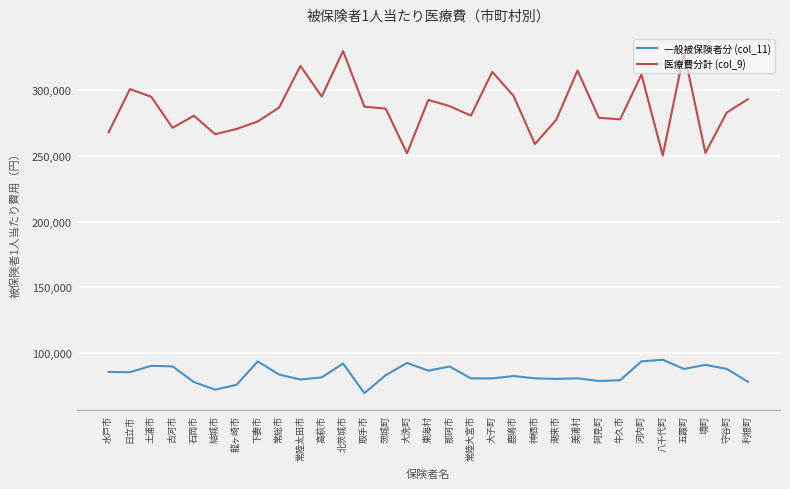

Which series has the largest total across all categories?

医療費分計 (col_9)